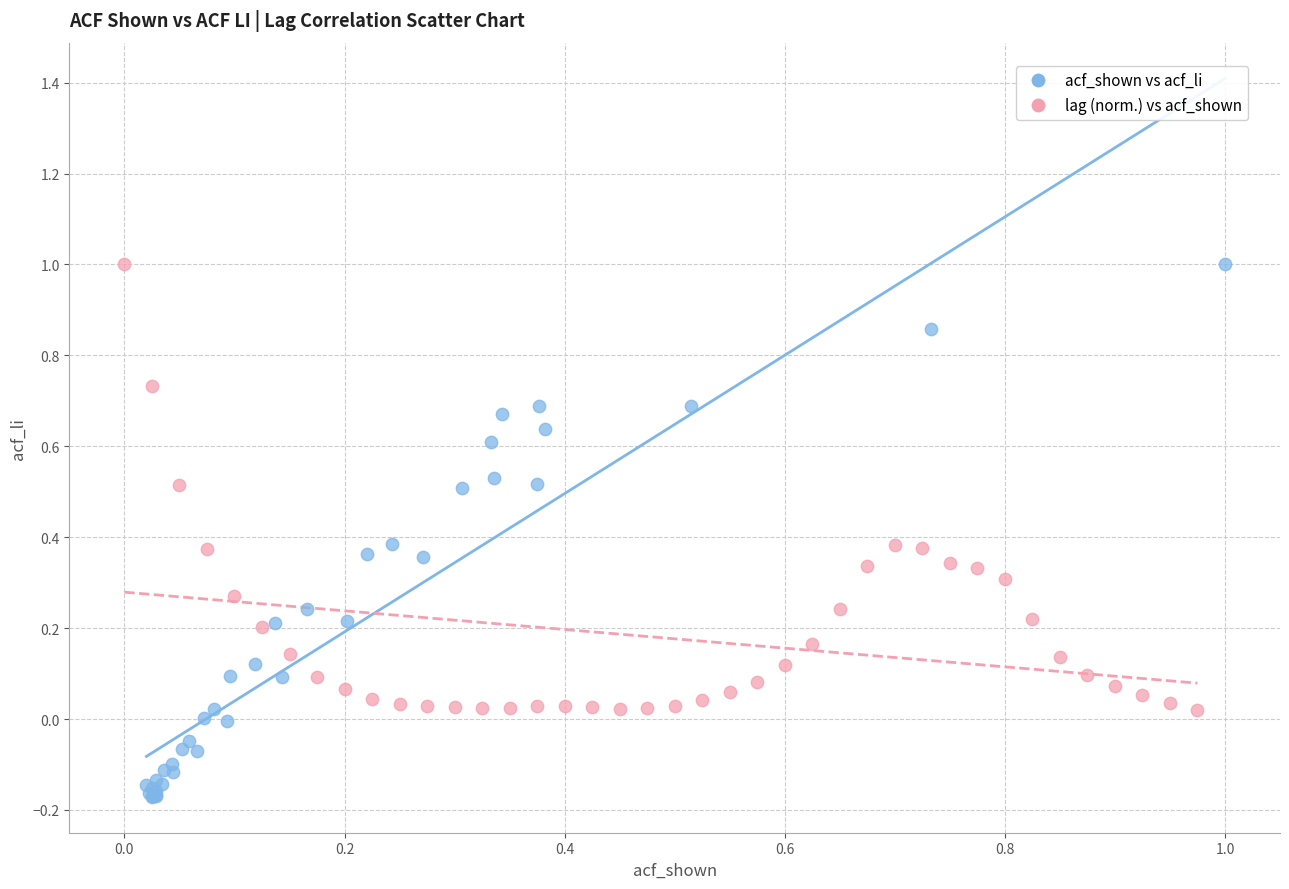

Which series has the largest Y range (max minus min)?

acf_shown vs acf_li